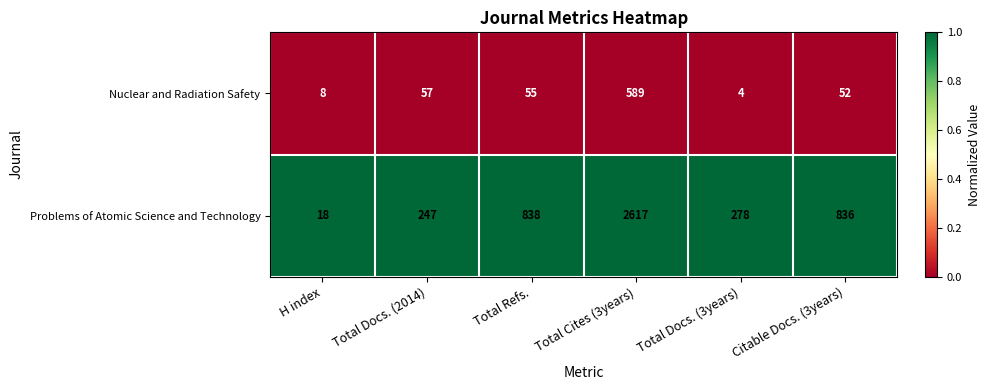

Reading left to right, transcribe all the data shown in this chart.

Nuclear and Radiation Safety: 8	57	55	589	4	52
Problems of Atomic Science and Technology: 18	247	838	2617	278	836